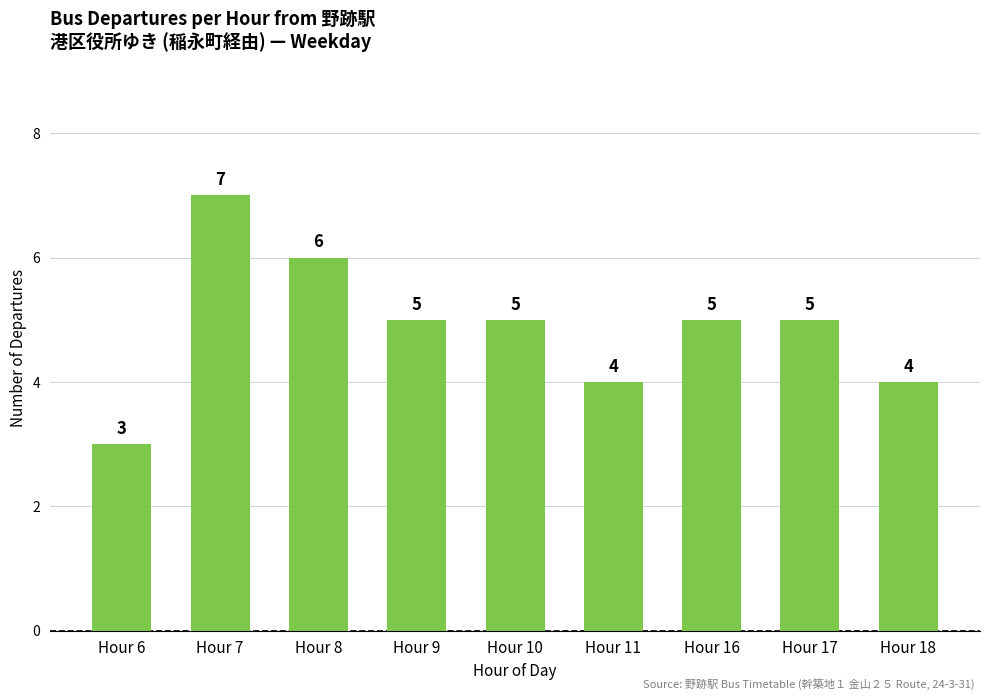

At which label does the data first exceed 5?

Hour 7